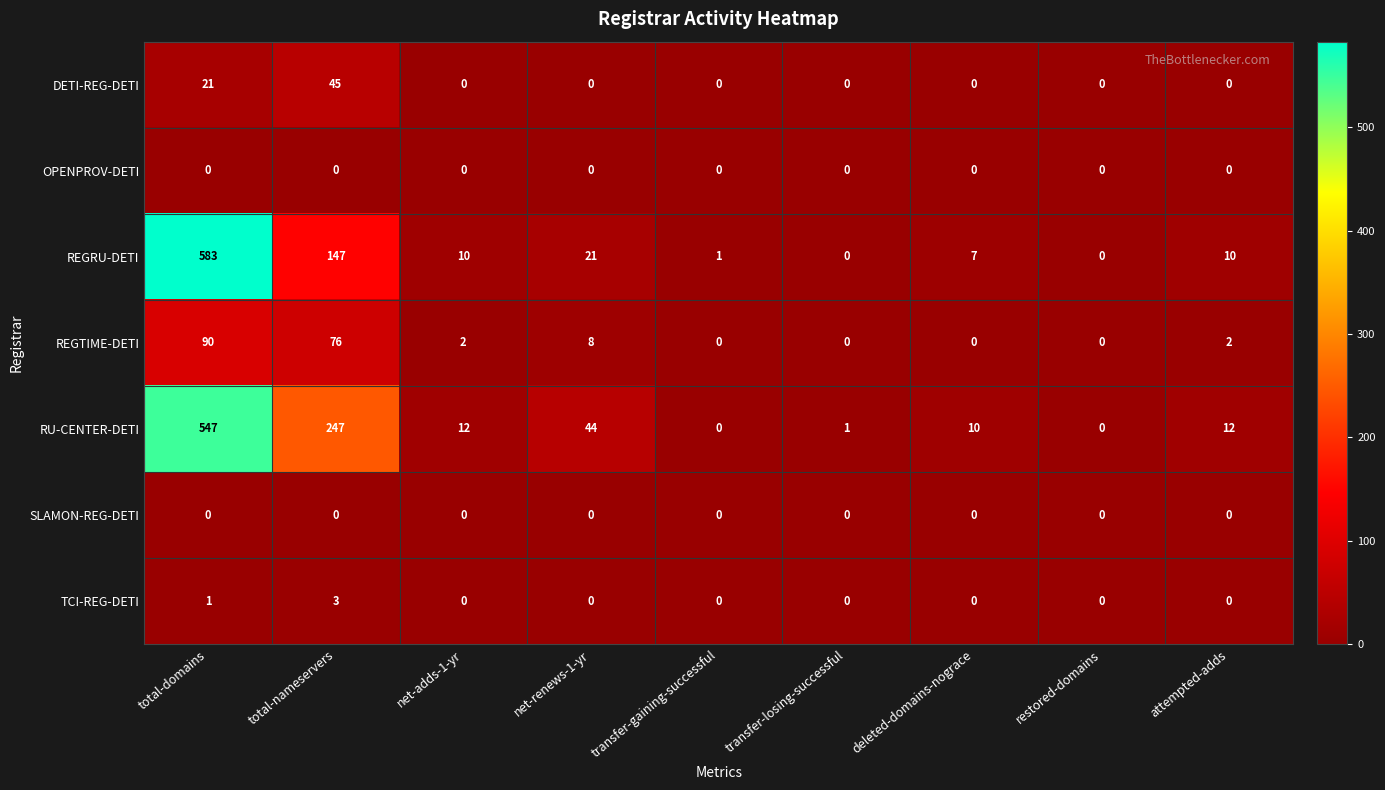

What is the difference between the maximum and minimum values in the REGRU-DETI series?

583